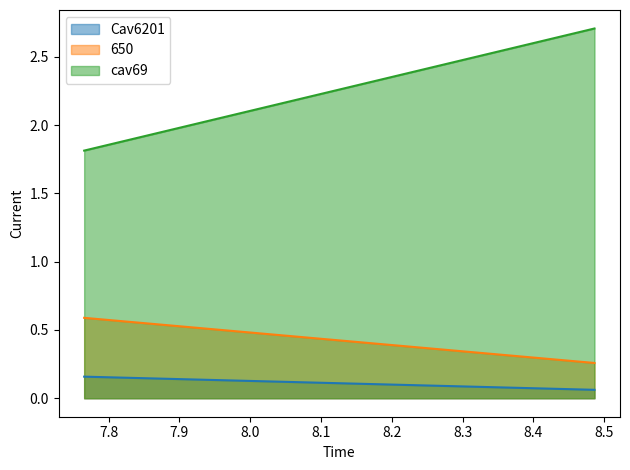

At which category does the chart reach its minimum across all series?

8.486166